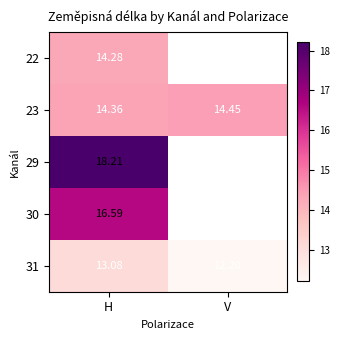

True or false: 30 has a value of 16.6 at H.

True